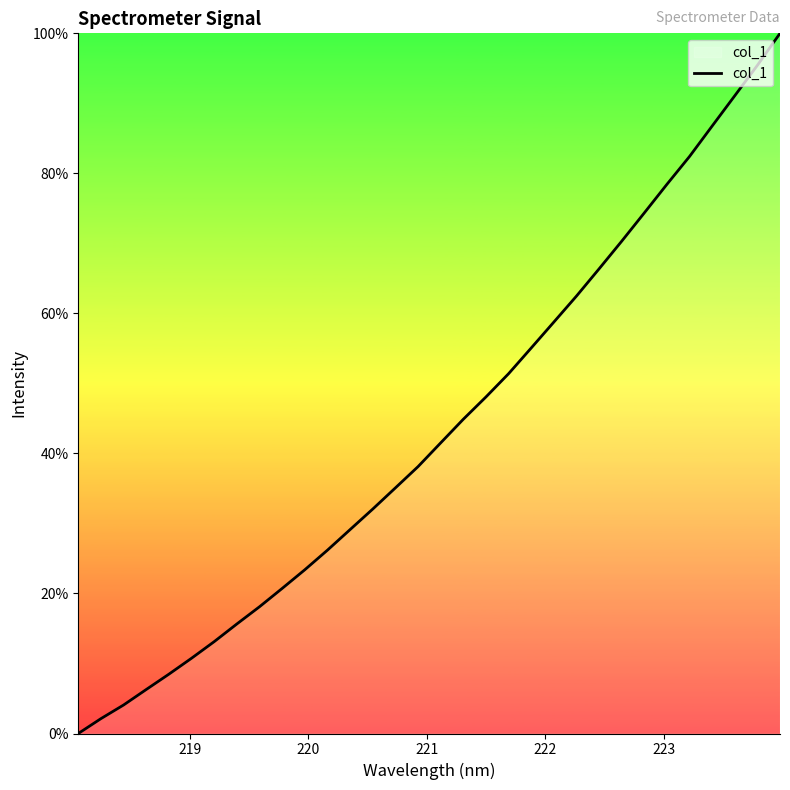

How many positive values are there?

31